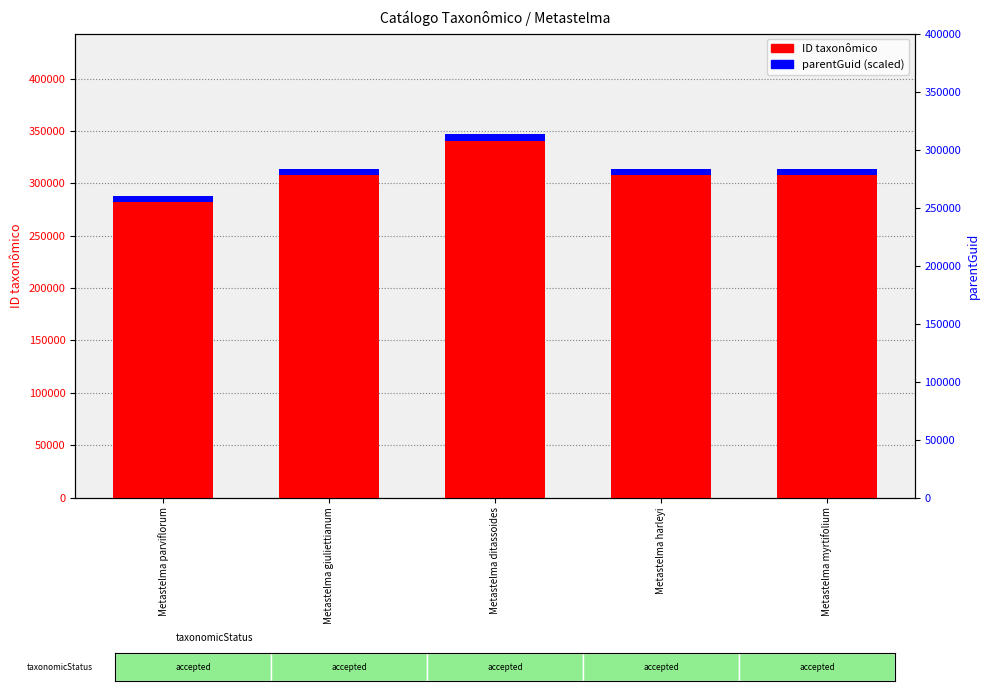

List the series in order of their peak value, lowest first.

parentGuid (scaled), ID taxonômico